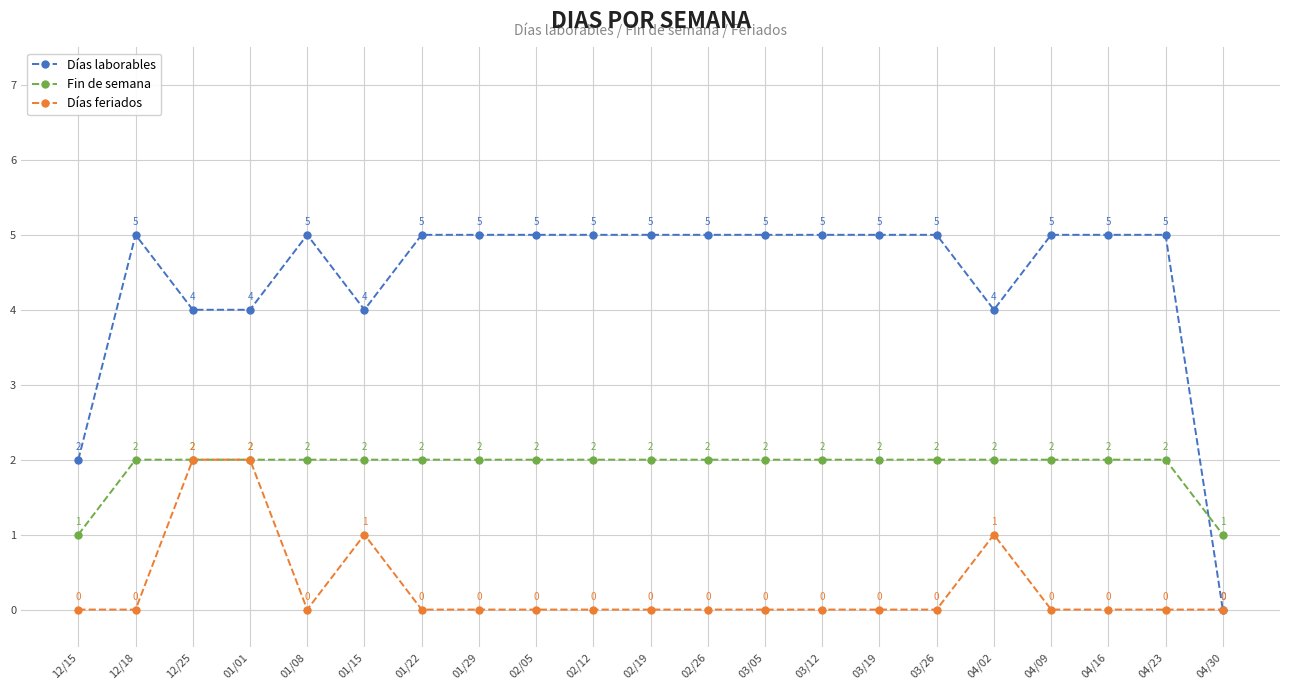

Which series changed the most between 12/15 and 02/26?

Días laborables